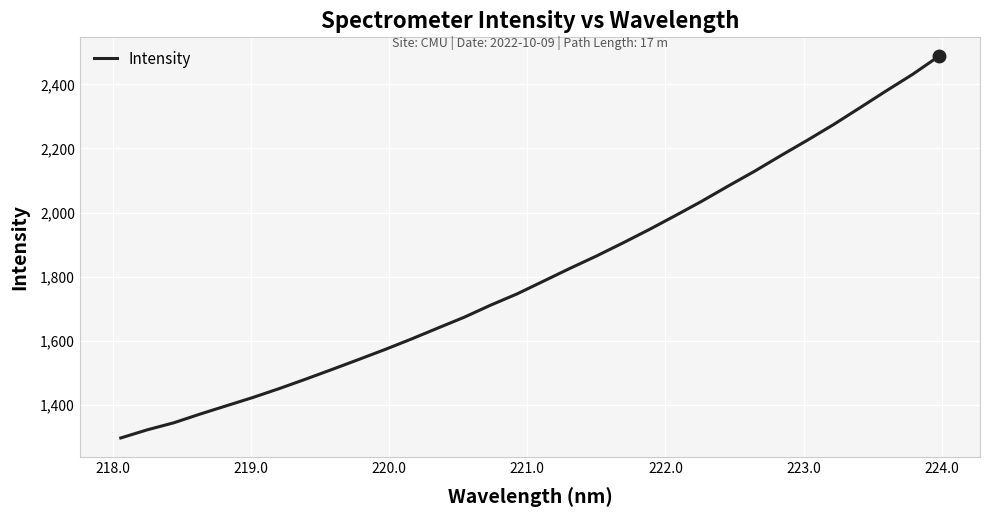

What is the greatest value displayed?

2488.7